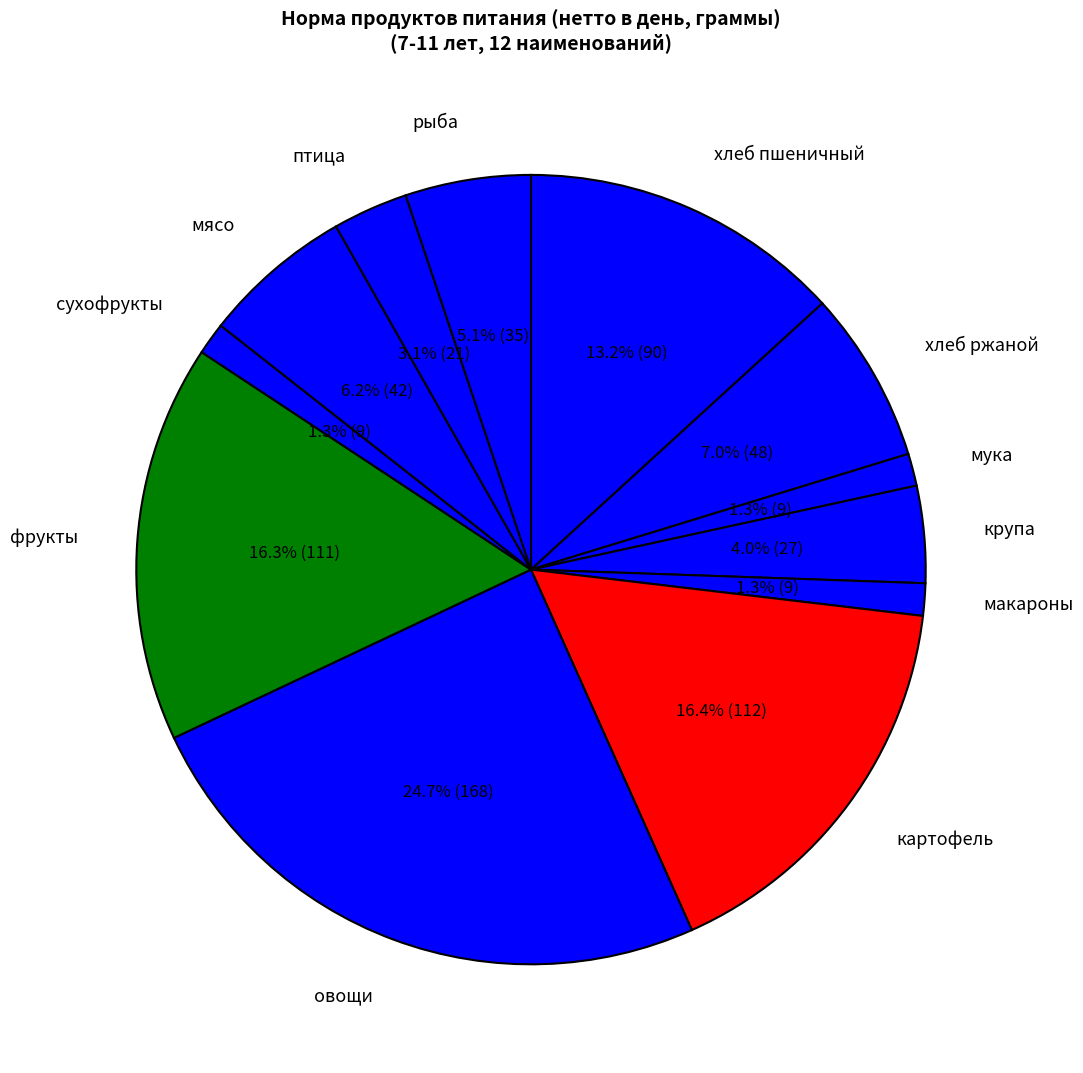

How many segments does this pie chart have?

12